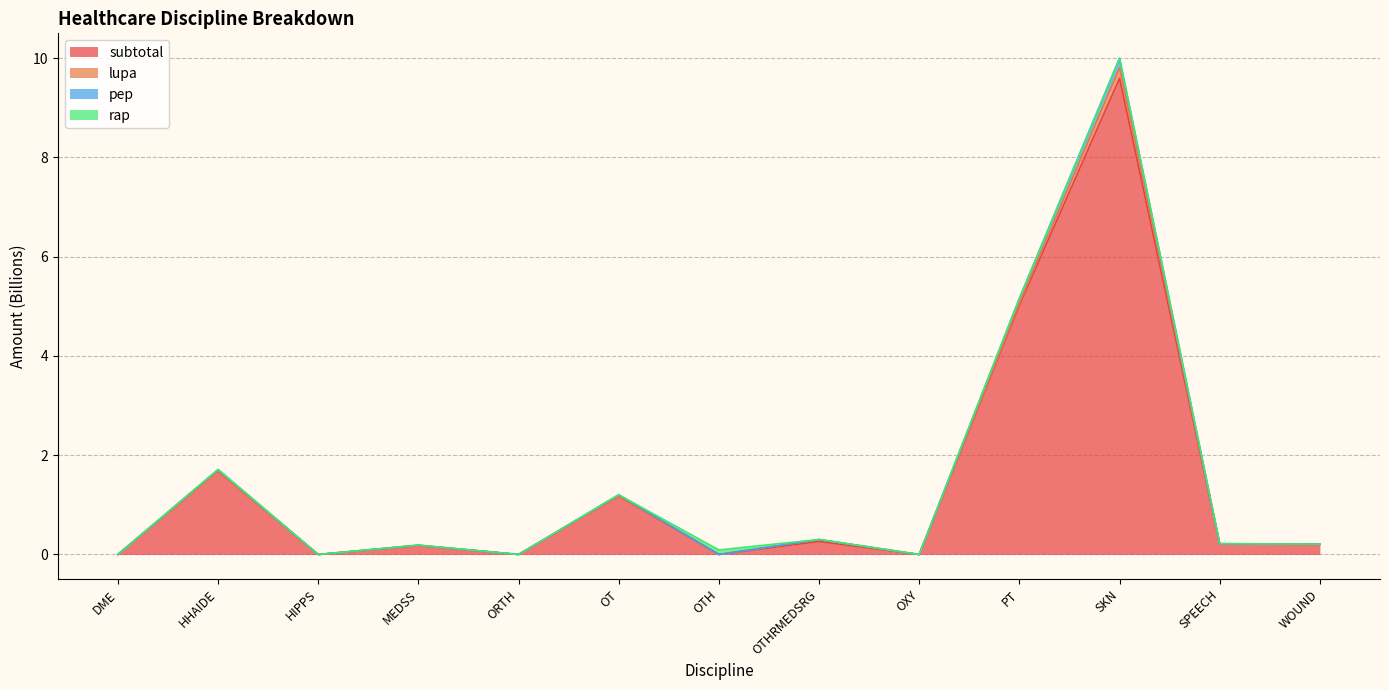

Between SKN and SPEECH, which is larger?

SKN